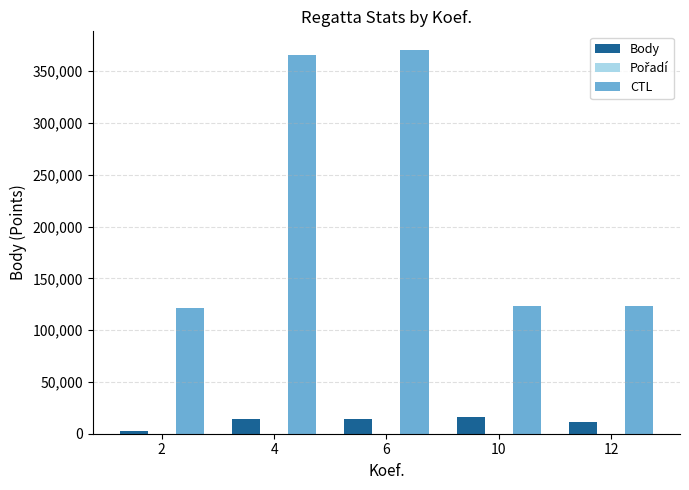

Which series has the largest total across all categories?

CTL